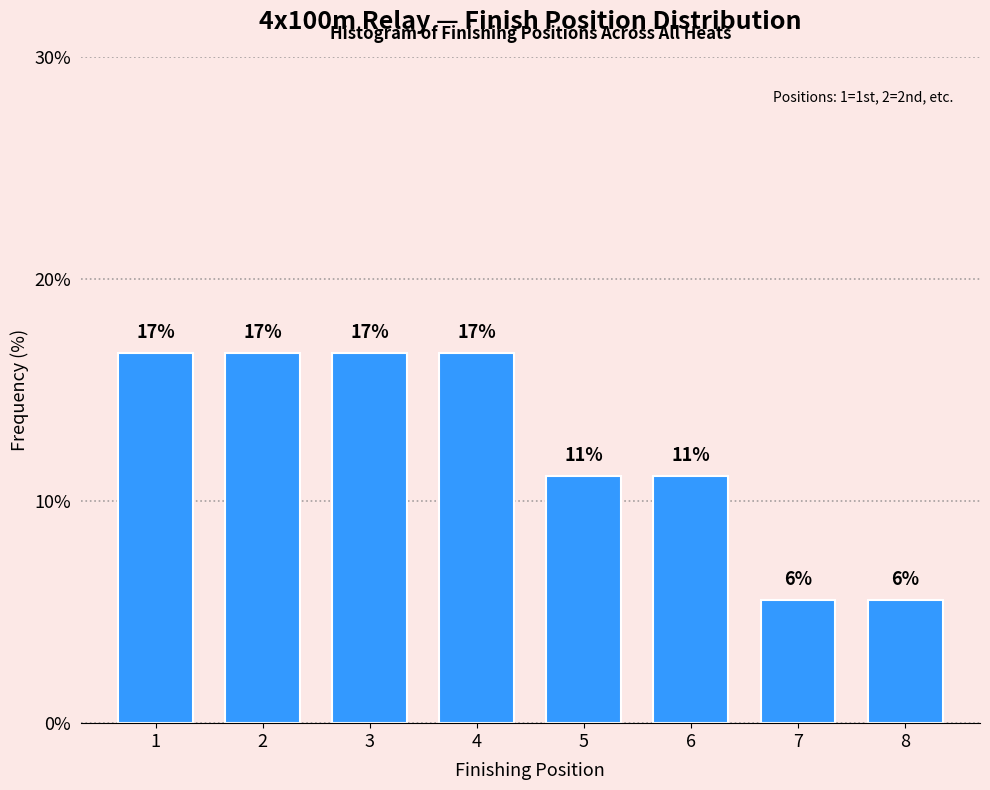

How many bars are there in total?

8